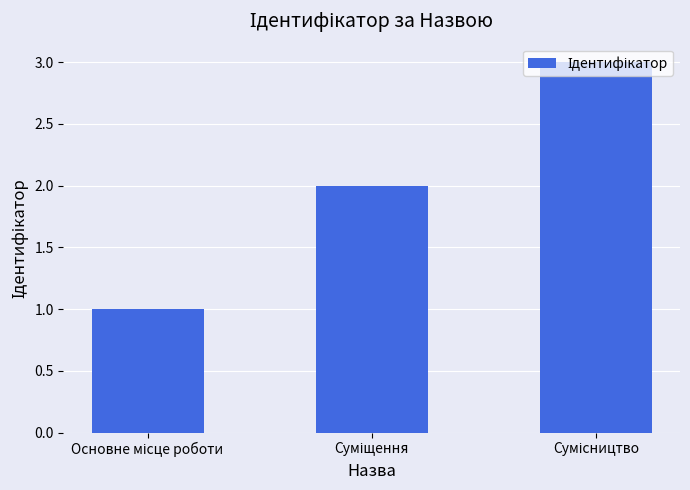

What is the maximum value shown in the chart?

3